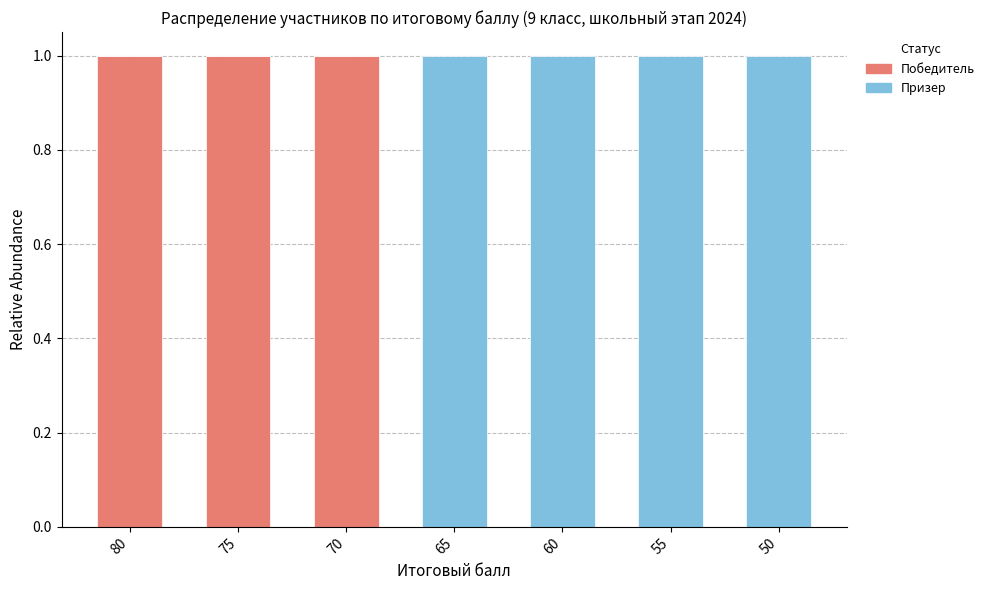

Are the bars horizontal?

No